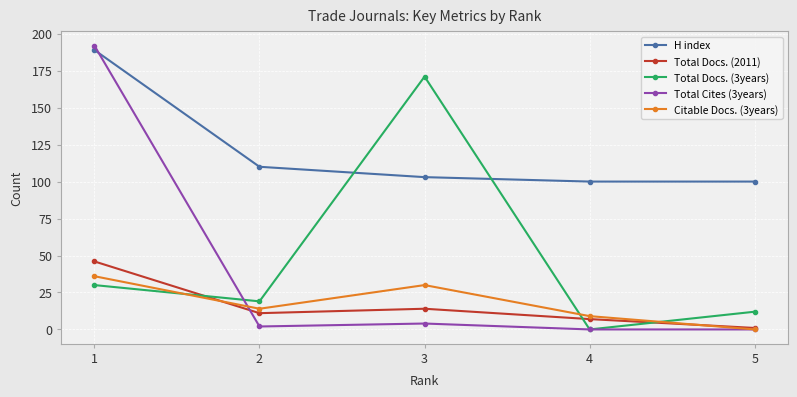

Reading right to left, transcribe all the data shown in this chart.

H index: 5=100	4=100	3=103	2=110	1=189
Total Docs. (2011): 5=1	4=7	3=14	2=11	1=46
Total Docs. (3years): 5=12	4=0	3=171	2=19	1=30
Total Cites (3years): 5=0	4=0	3=4	2=2	1=192
Citable Docs. (3years): 5=0	4=9	3=30	2=14	1=36